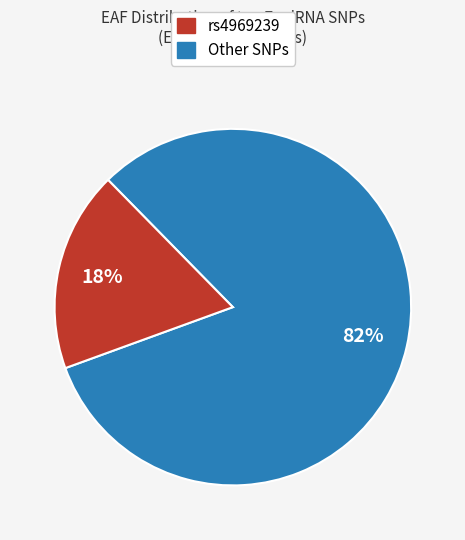

Is there a majority slice in this chart?

Yes